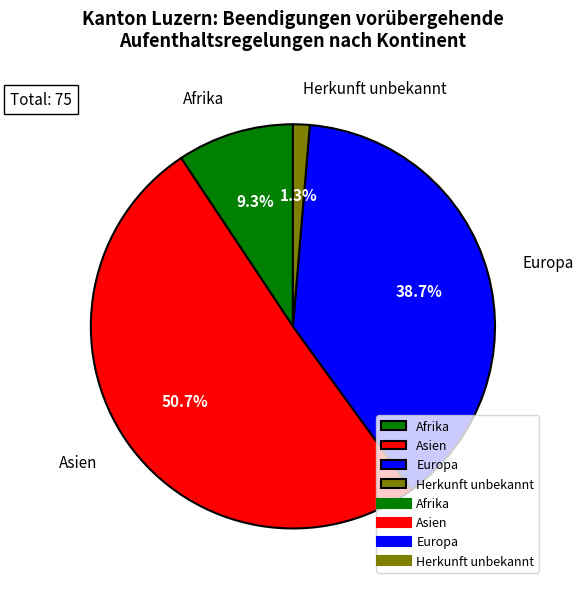

To the nearest percent, what is the difference between the largest and smallest slice percentages?

49%